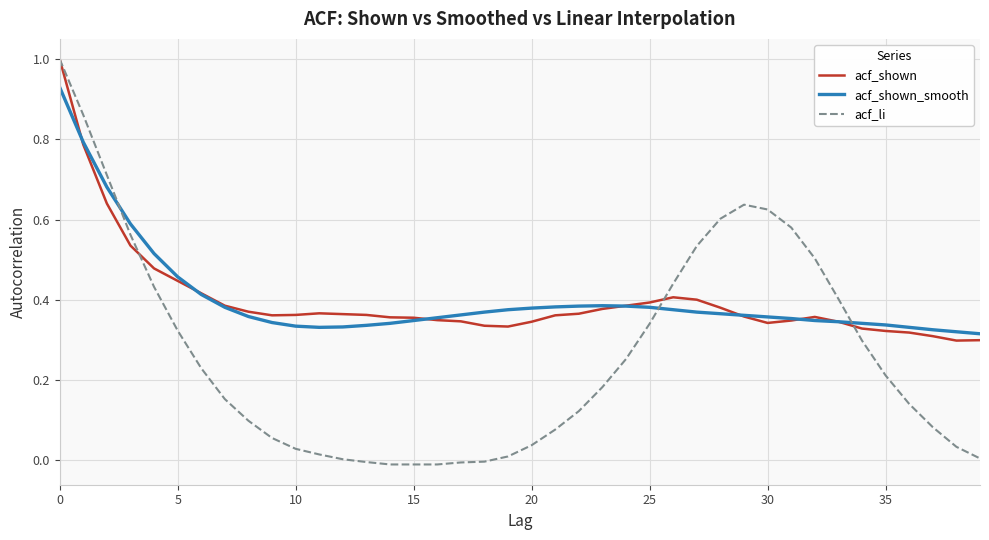

How many categories are shown in the chart?

40